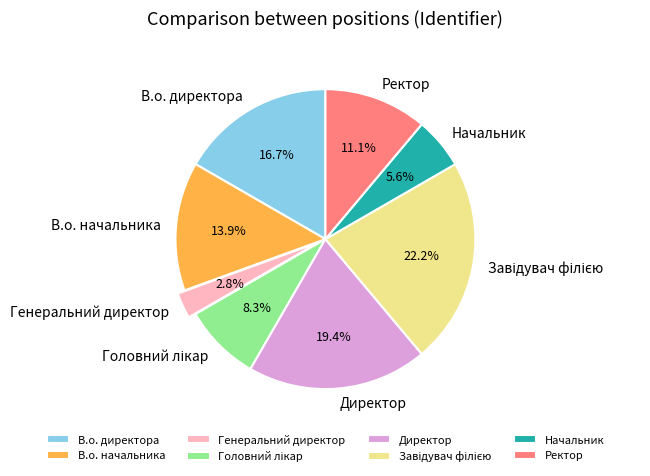

How much of the chart is everything except Ректор?

88.9%